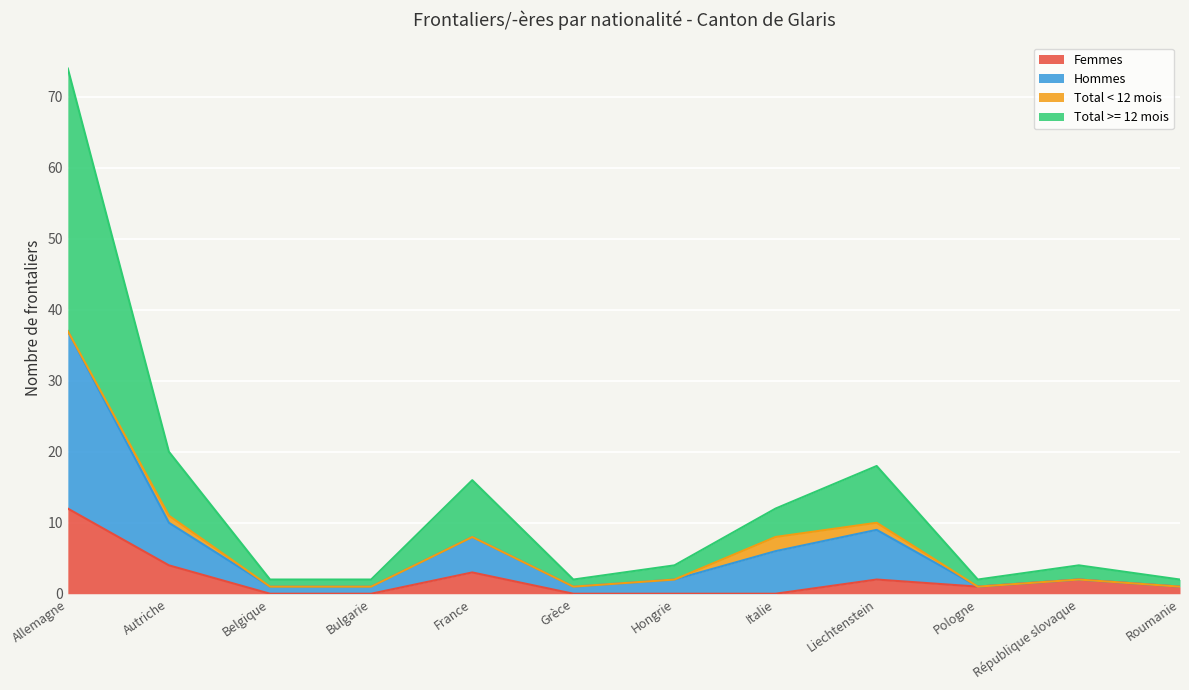

What is the highest value of the Femmes series?

12